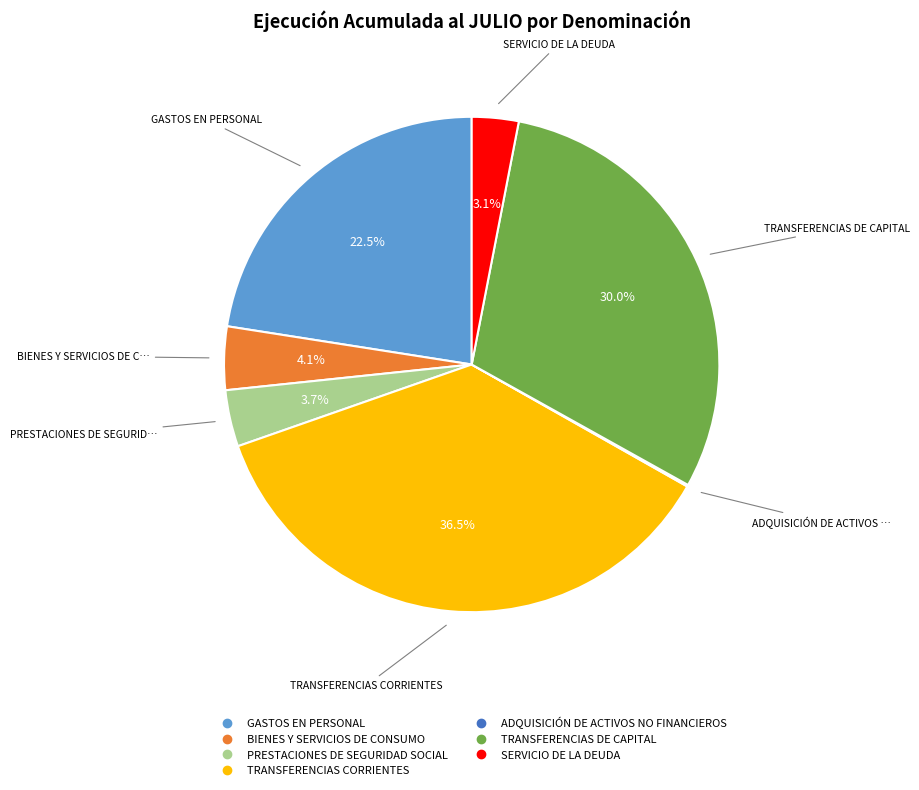

What percentage is NOT represented by TRANSFERENCIAS CORRIENTES?

63.5%